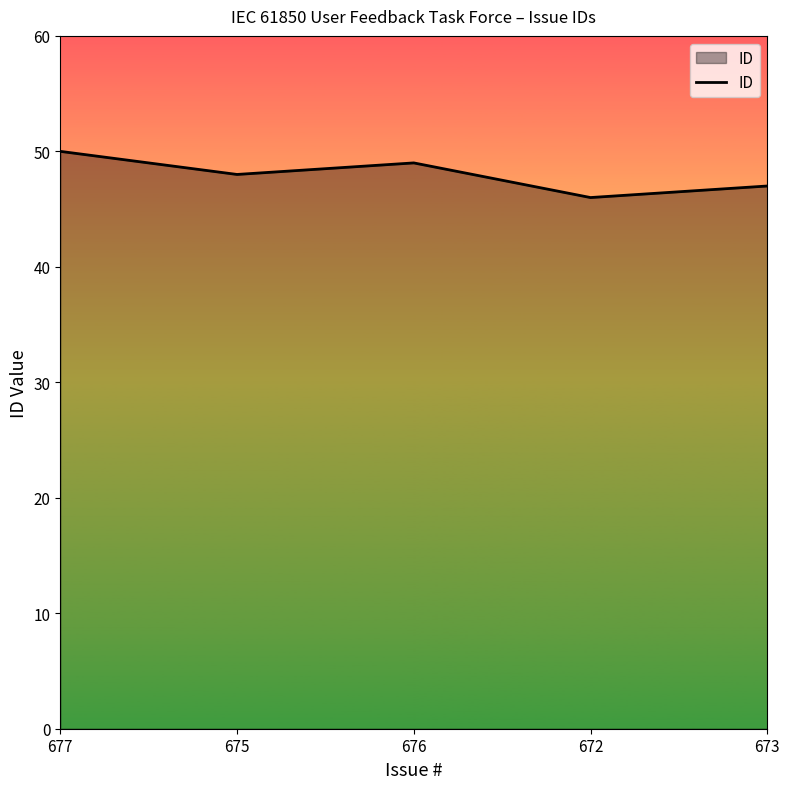

Where is the data nearest to the value 48?

675